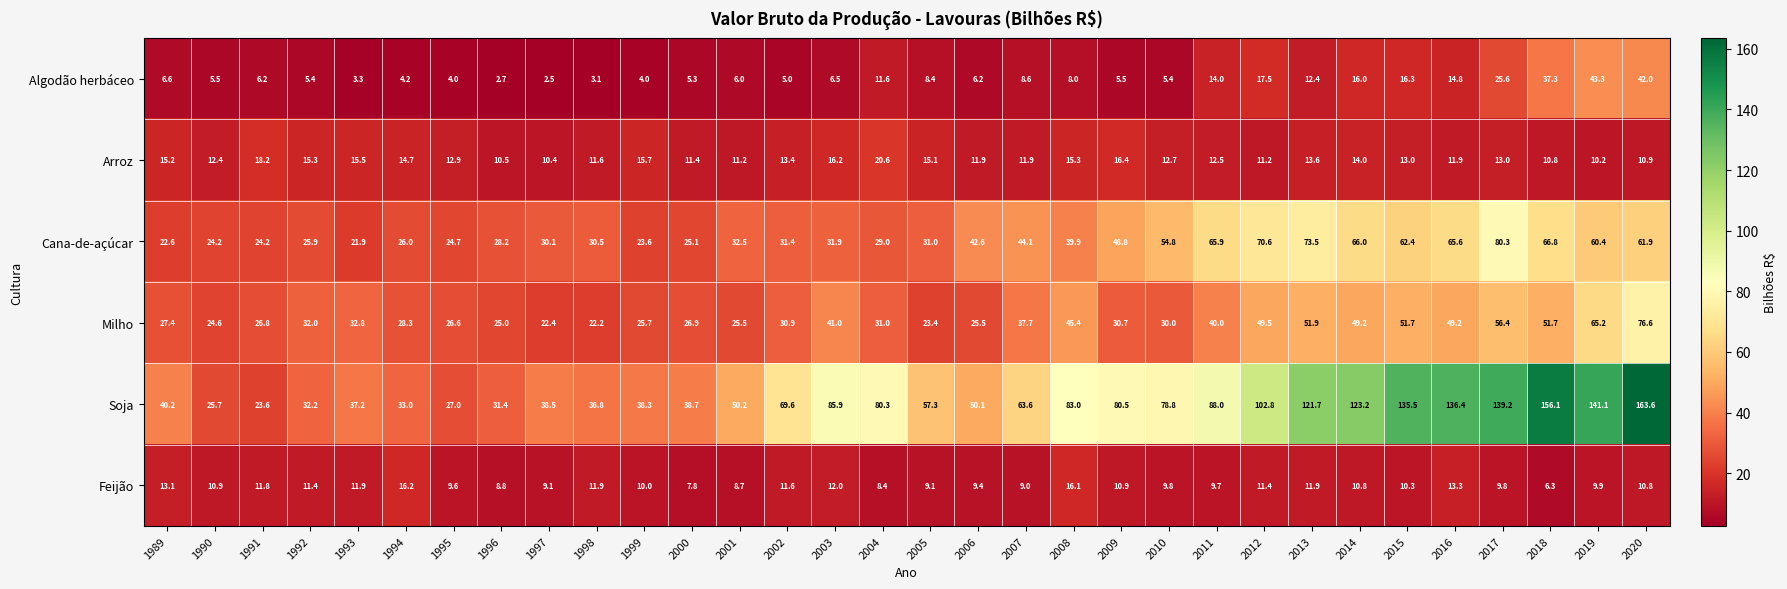

True or false: Soja has a value of 36.8 at 1998.

True